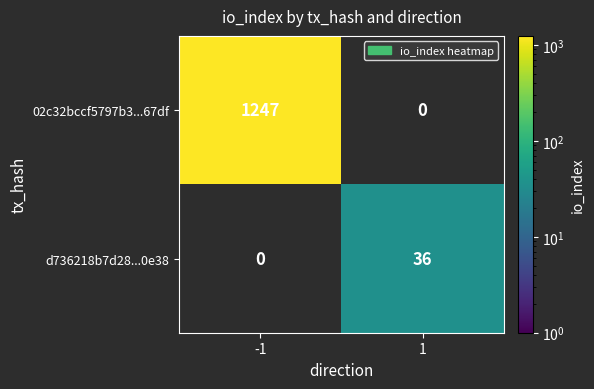

True or false: d736218b7d28...0e38 has a value of 36 at 1.

True